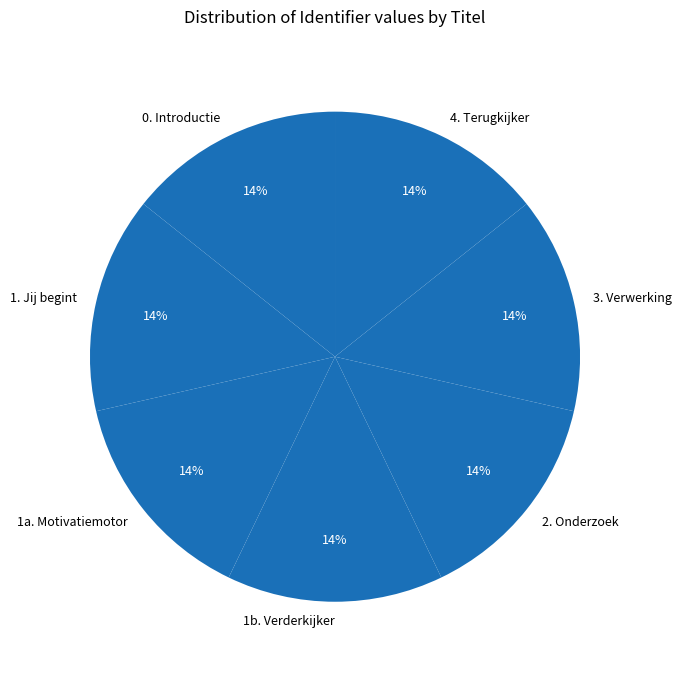

What percentage is the 1a. Motivatiemotor slice, to the nearest percent?

14%